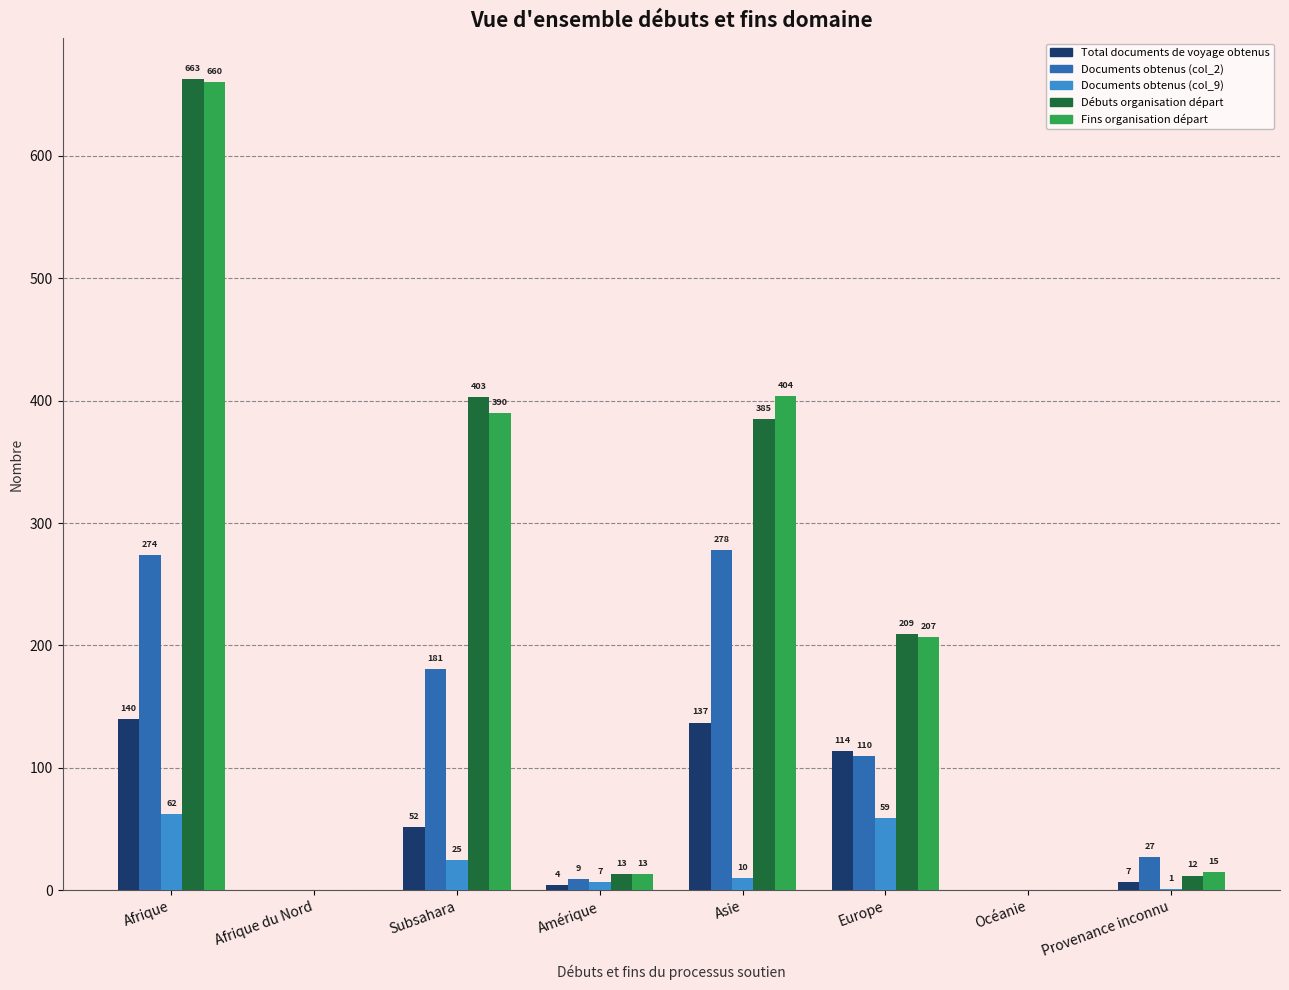

Between Subsahara and Asie, which series saw the biggest shift?

Documents obtenus (col_2)